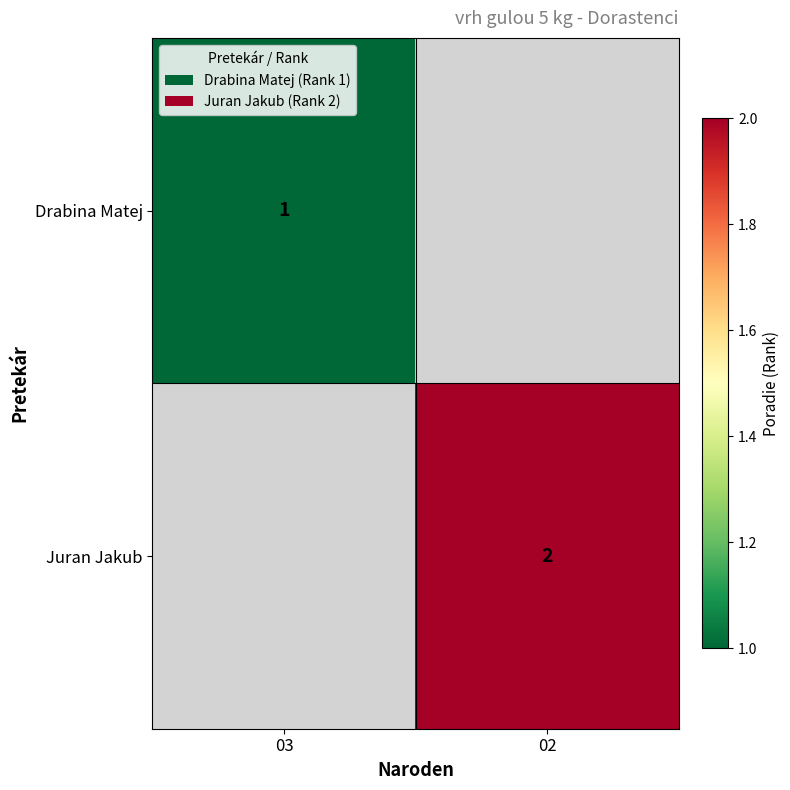

The Drabina Matej series shows 1.4 at 03. True or false?

False